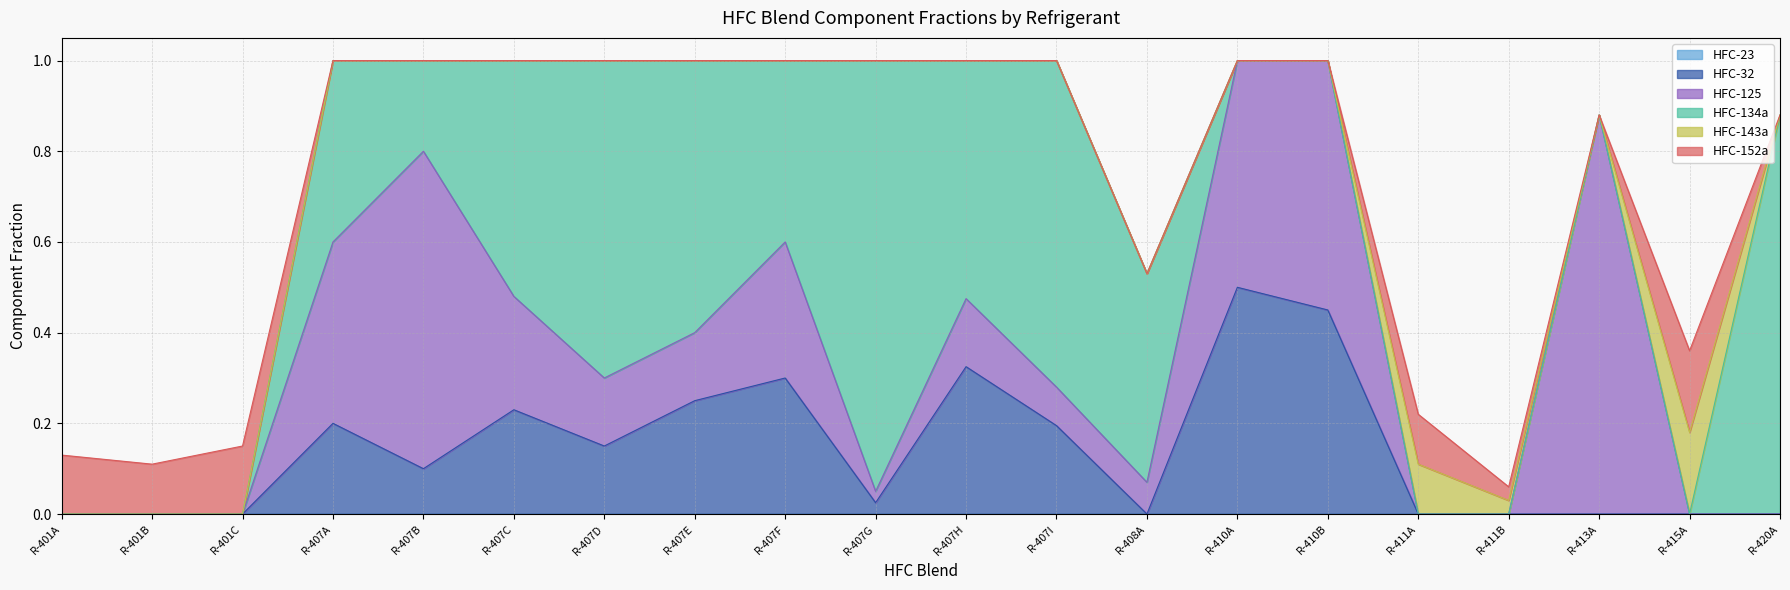

In HFC-152a, how many points are lower than both neighbors (excluding endpoints)?

2